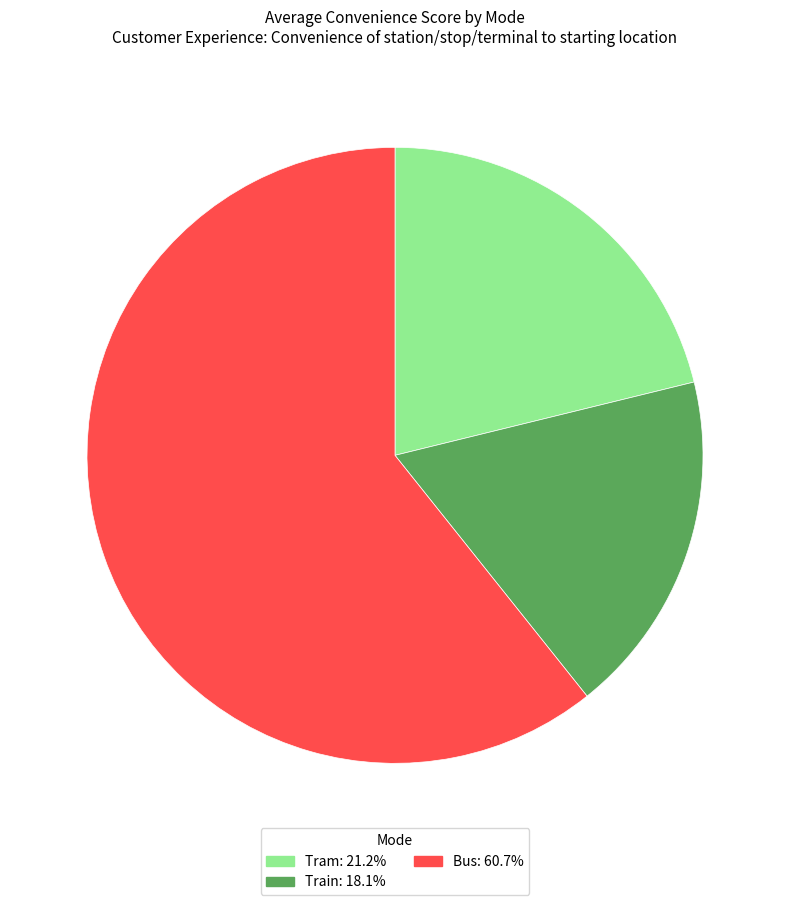

Count the number of slices in the pie.

3